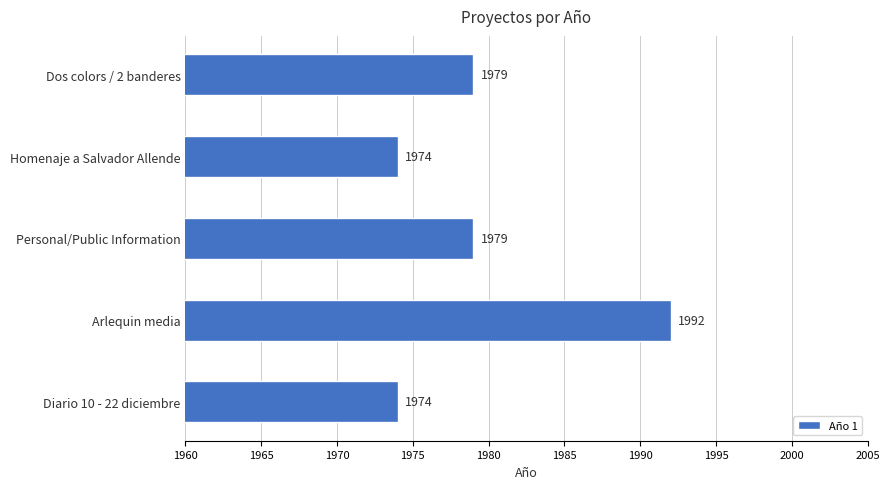

What is the approximate value at Dos colors / 2 banderes?

1979